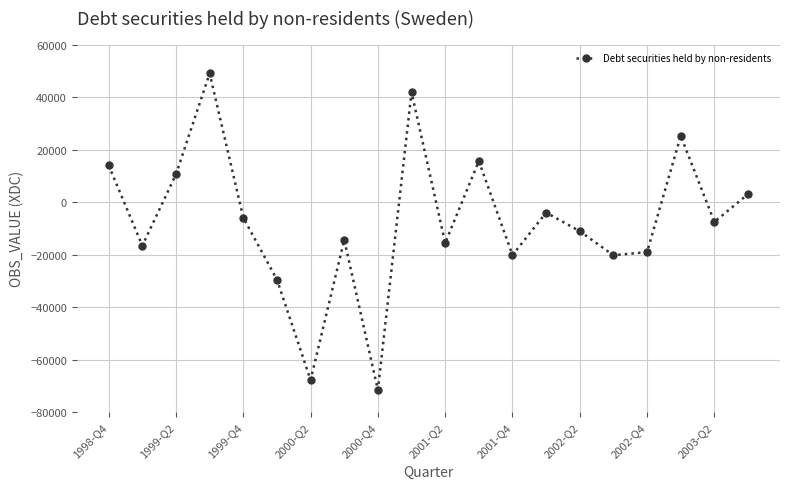

What is the smallest value displayed?

-71557